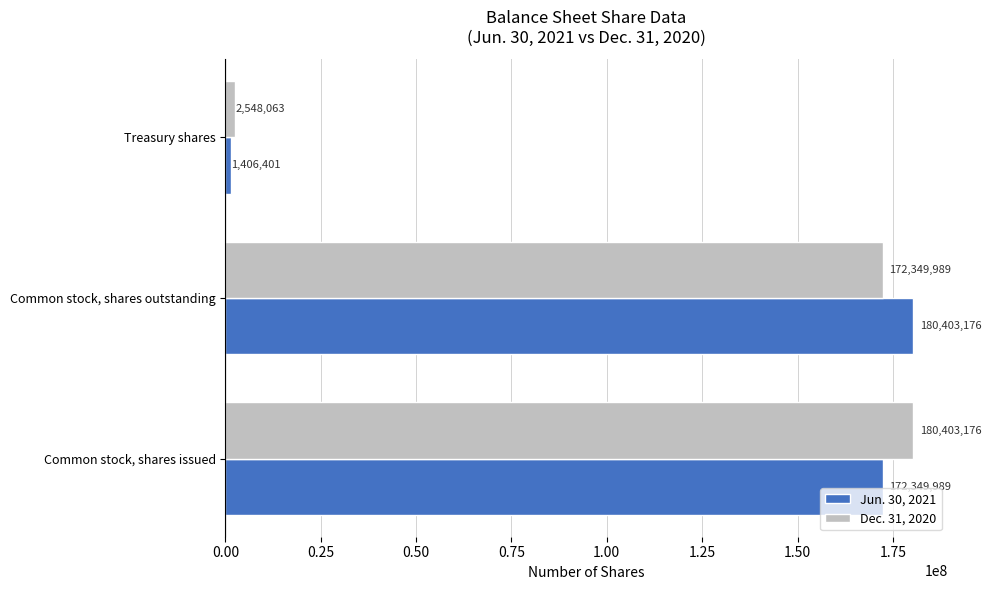

Where is Dec. 31, 2020 nearest to the value 91475619?

Common stock, shares outstanding